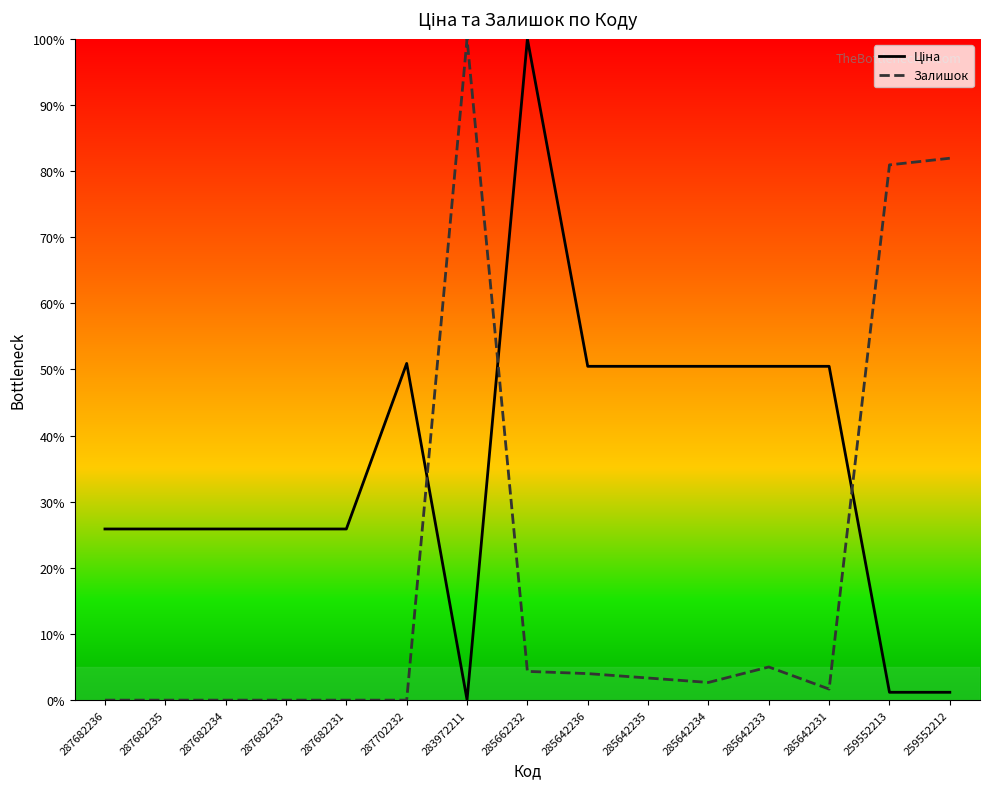

What is the sum of the Ціна values at 285662232 and 285642234?

150.5